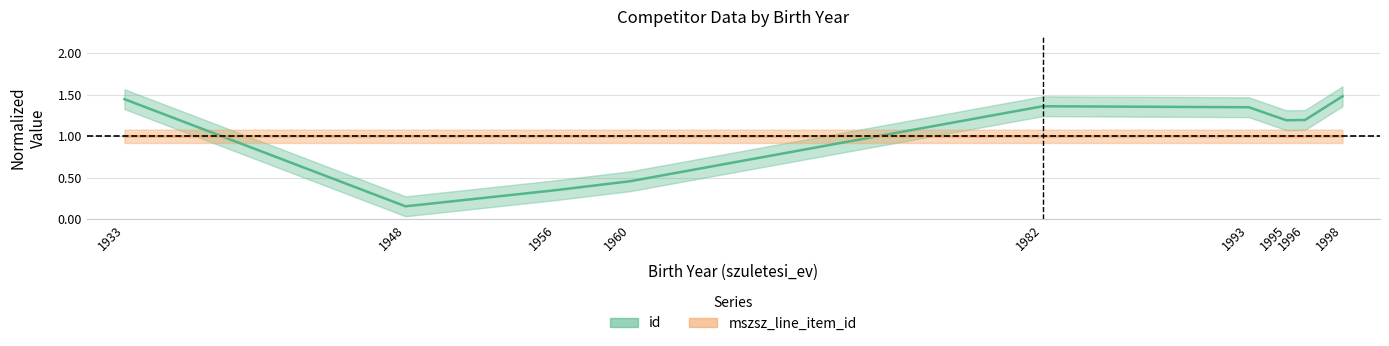

True or false: id has a value of 1.2 at 1996.

True